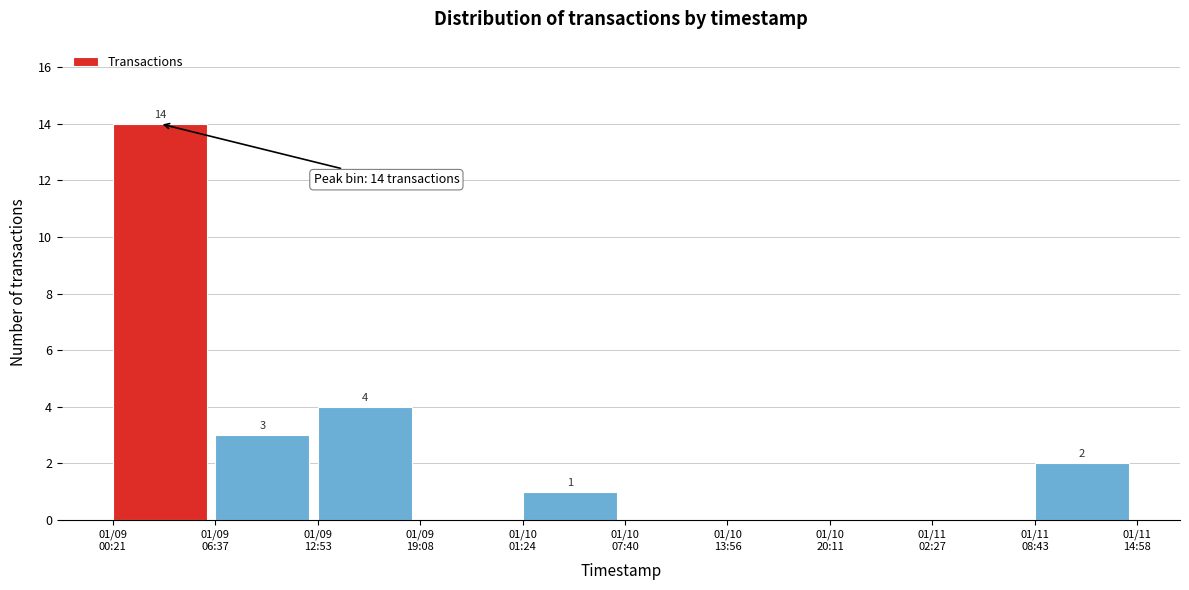

What is the sum of all values?

24